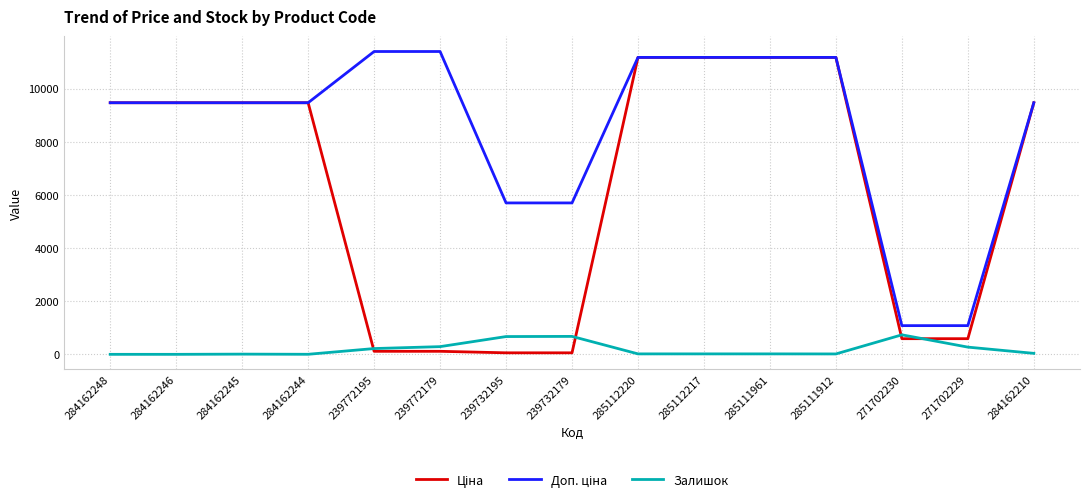

What is the maximum value shown in the chart?

11410.0